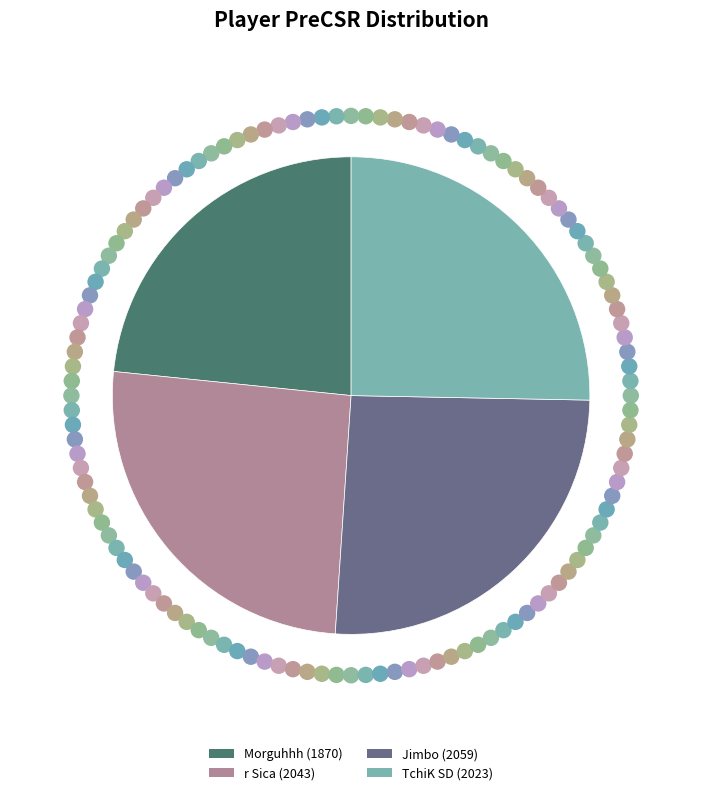

Which category has the smallest portion of the pie?

Morguhhh